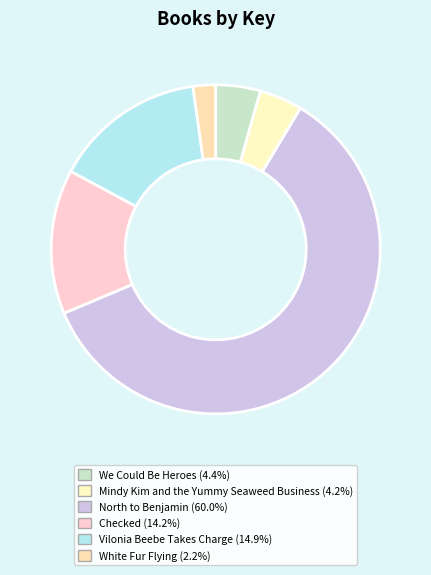

Between We Could Be Heroes and Mindy Kim and the Yummy Seaweed Business, which is larger?

We Could Be Heroes